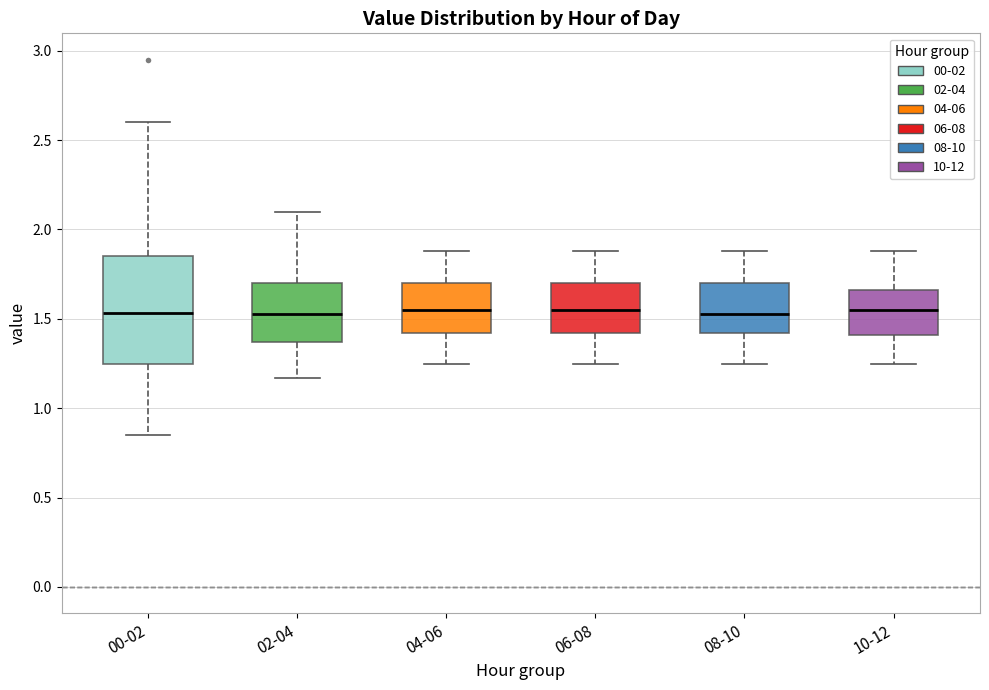

Reading left to right, read every box against the y-axis: the position of its median line, the range the box covers, and the ends of its whiskers. The values are not printed on the chart, so give them approximately, as read against the axis.

00-02: median 1.55, box 1.25 to 1.85, whiskers 0.85 to 2.60
02-04: median 1.55, box 1.35 to 1.70, whiskers 1.15 to 2.10
04-06: median 1.55, box 1.40 to 1.70, whiskers 1.25 to 1.90
06-08: median 1.55, box 1.40 to 1.70, whiskers 1.25 to 1.90
08-10: median 1.55, box 1.40 to 1.70, whiskers 1.25 to 1.90
10-12: median 1.55, box 1.40 to 1.65, whiskers 1.25 to 1.90